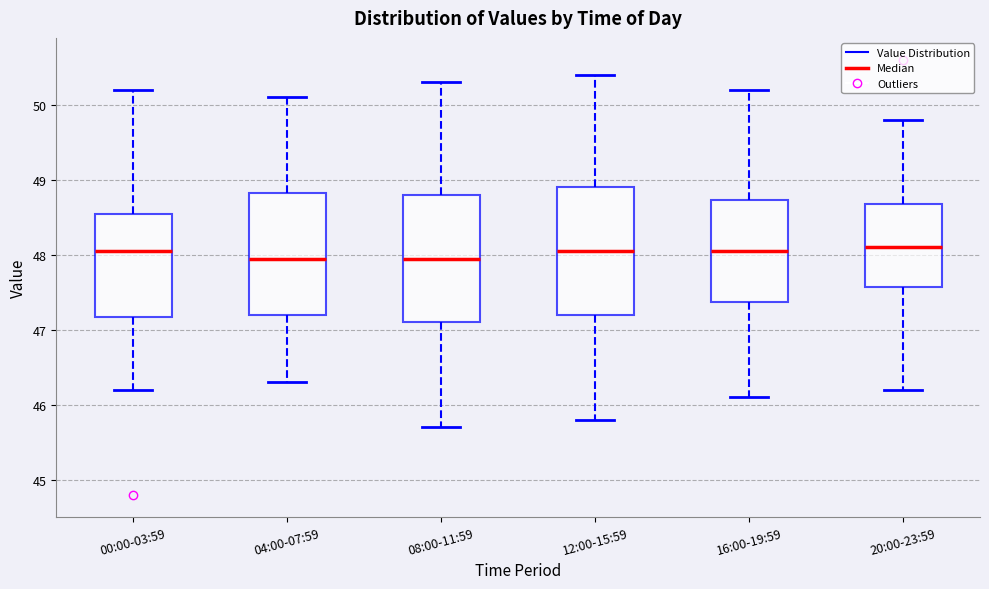

Where is the lower edge of the box for 00:00-03:59 on the y-axis? The values are not printed on the chart, so give them approximately, as read against the axis.

47.2